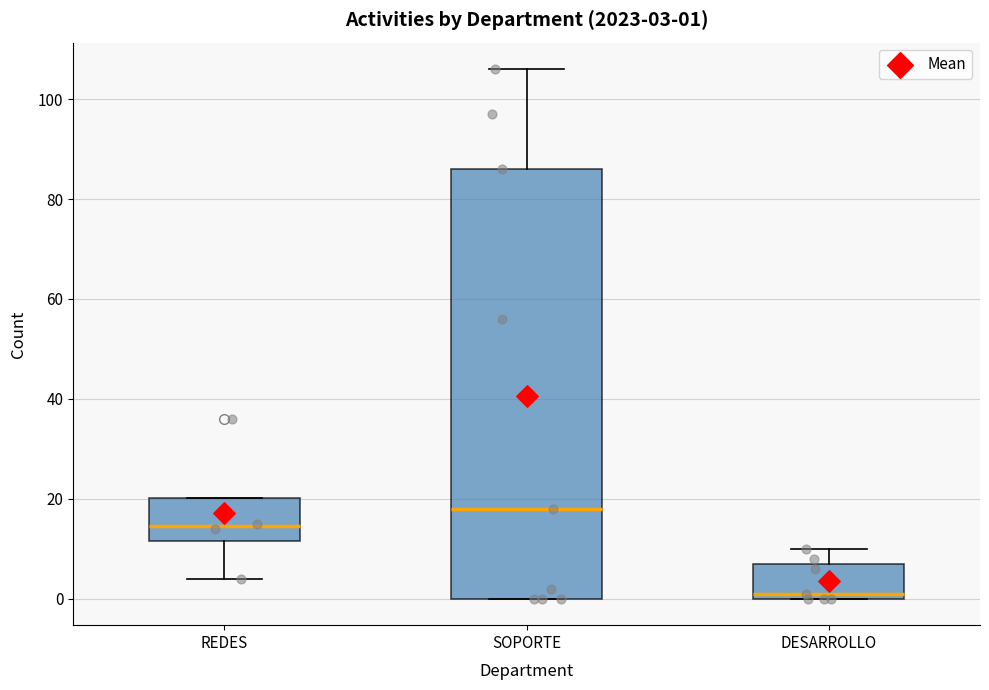

Which box's median line is the lowest?

DESARROLLO